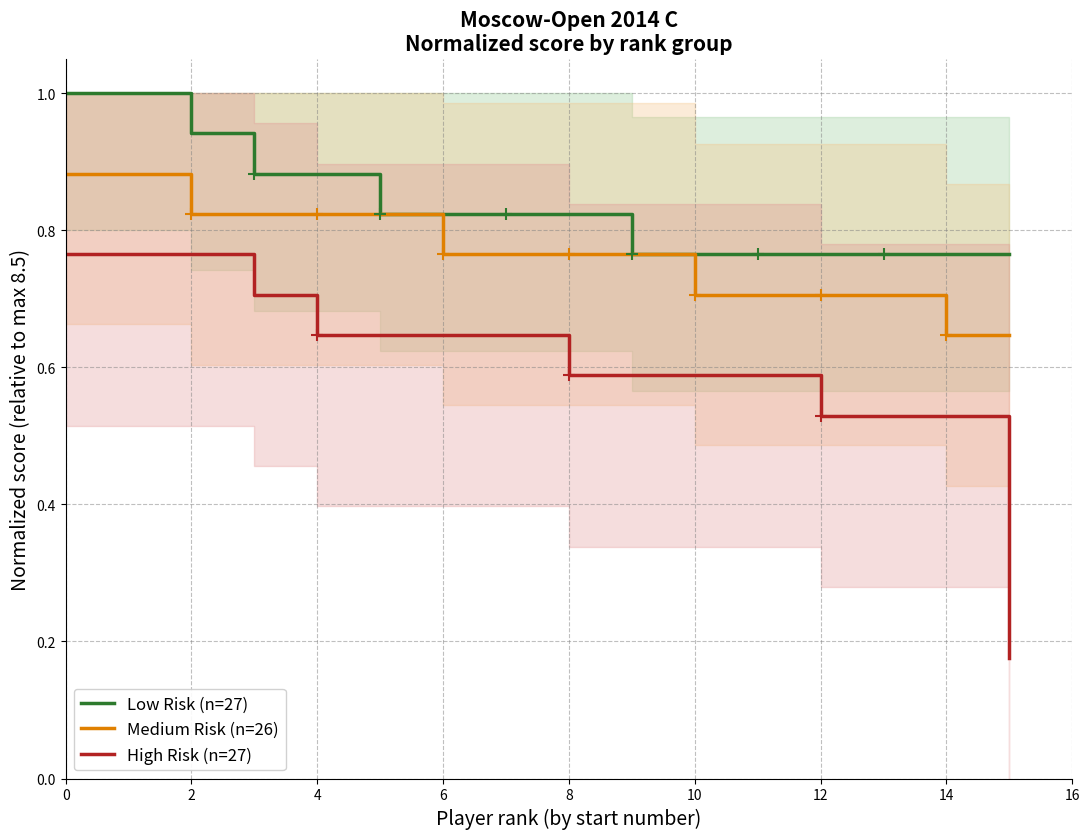

Reading left to right, list all the values displayed in this chart.

Low Risk (n=27): 1.0	1.0	0.9	0.9	0.9	0.8	0.8	0.8	0.8	0.8	0.8	0.8	0.8	0.8	0.8	0.8
Medium Risk (n=26): 0.9	0.9	0.8	0.8	0.8	0.8	0.8	0.8	0.8	0.8	0.7	0.7	0.7	0.7	0.6	0.6
High Risk (n=27): 0.8	0.8	0.8	0.7	0.6	0.6	0.6	0.6	0.6	0.6	0.6	0.6	0.5	0.5	0.5	0.2